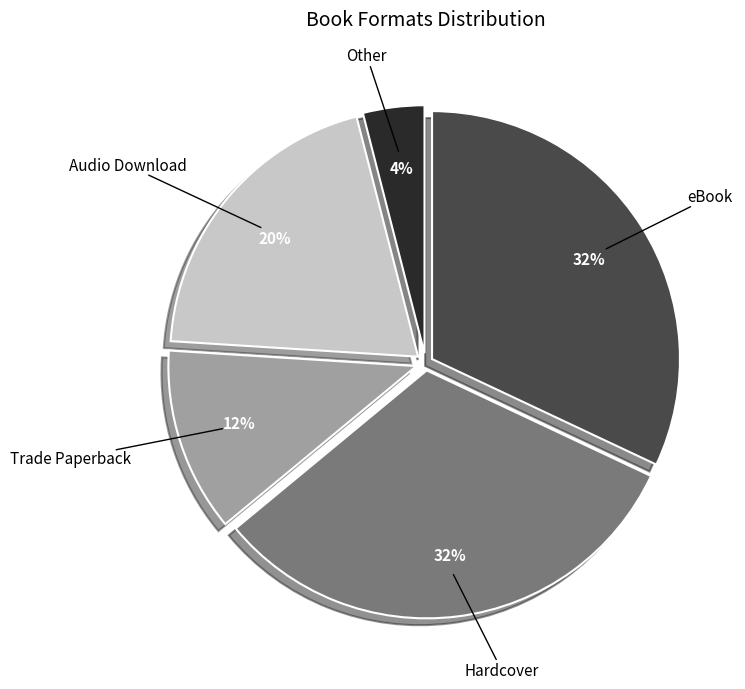

True or false: Audio Download accounts for 20% of the total.

True